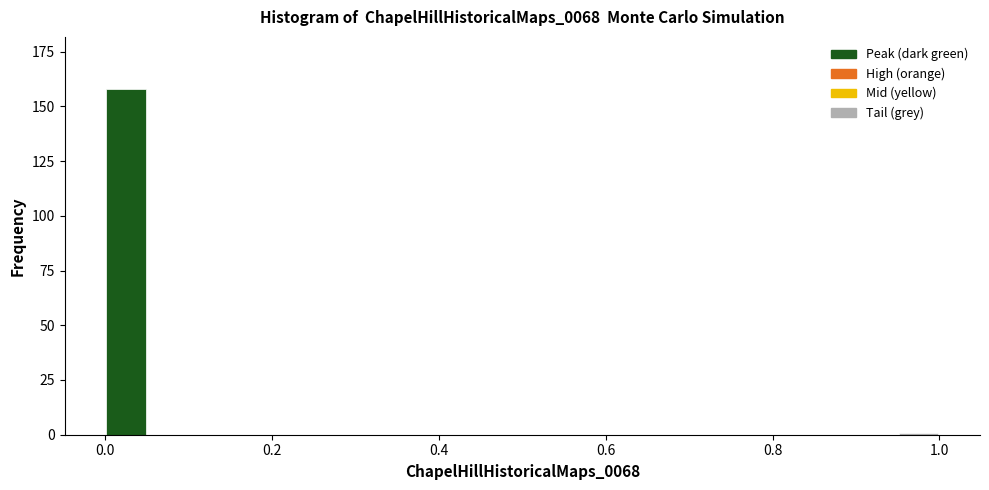

Read against the x-axis, roughly where is the centre of the tallest bar?

0.02